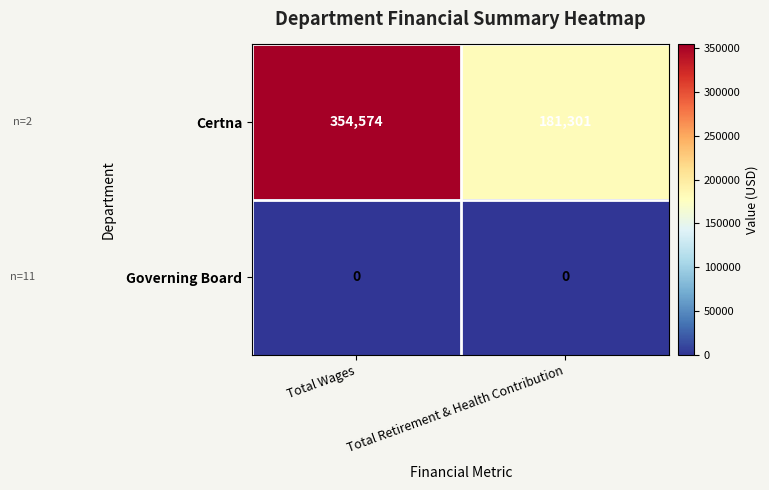

Is it true that Certna equals 181301 at Total Retirement & Health Contribution?

True